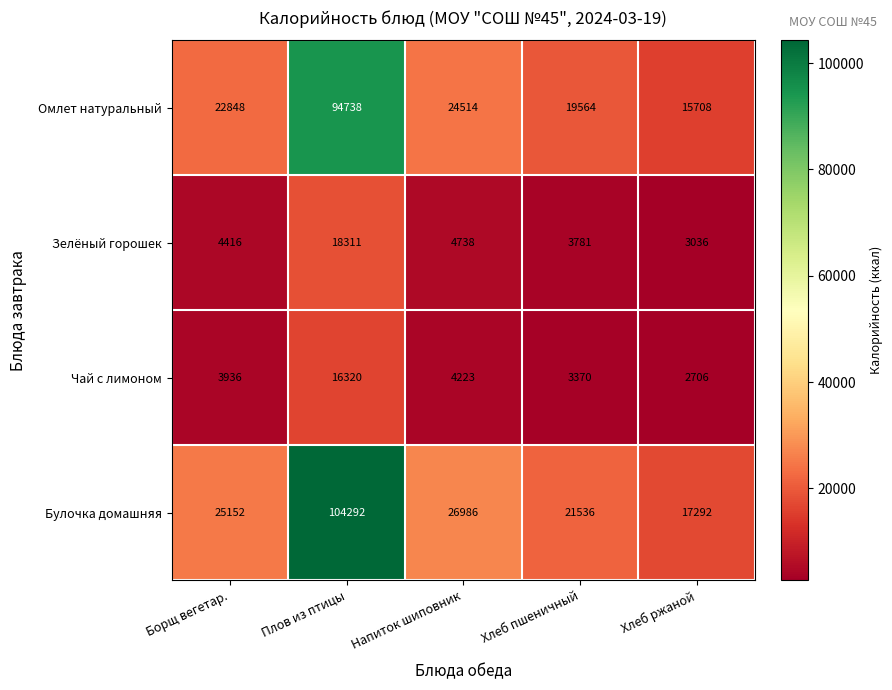

What is the total value across all series at Хлеб пшеничный?

48251